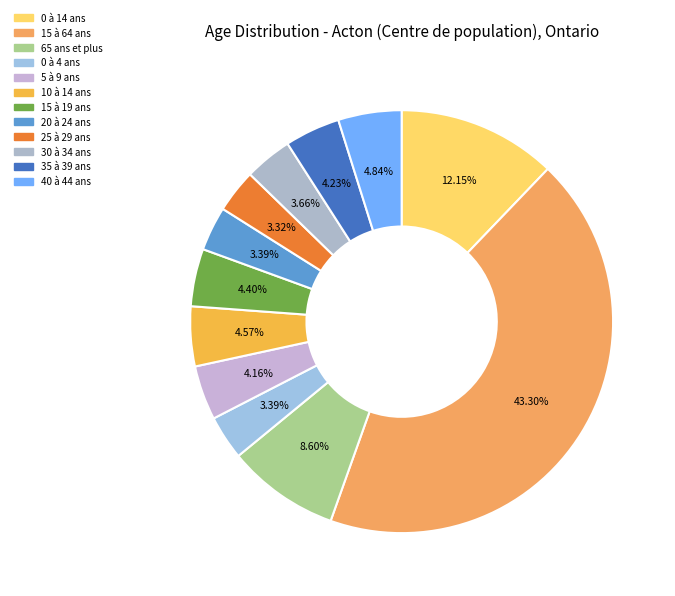

To the nearest percent, what is the difference between the largest and smallest slice percentages?

40%